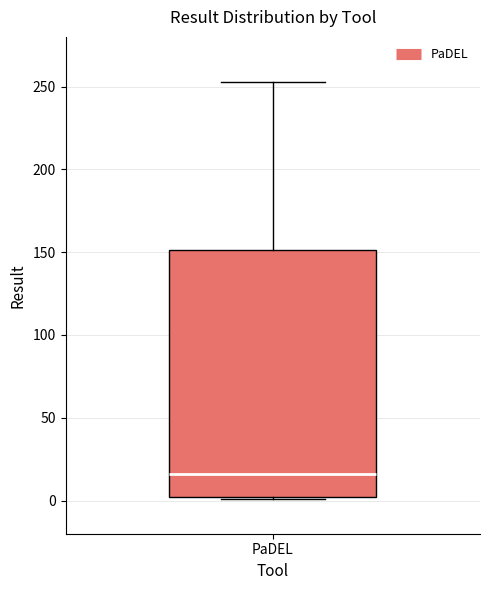

Where does the median line of the box for PaDEL sit on the y-axis? The values are not printed on the chart, so give them approximately, as read against the axis.

15